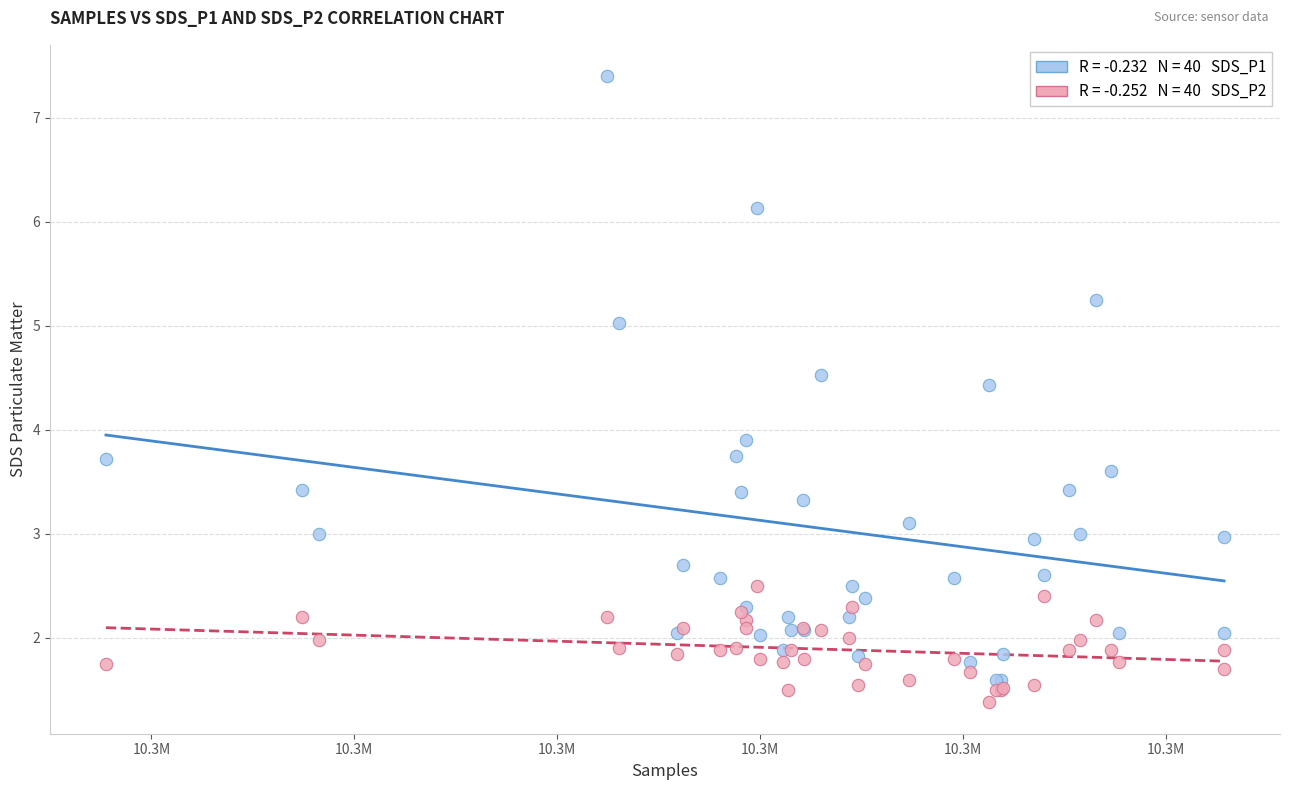

Across all series, what Y value is closest to 4?

3.9